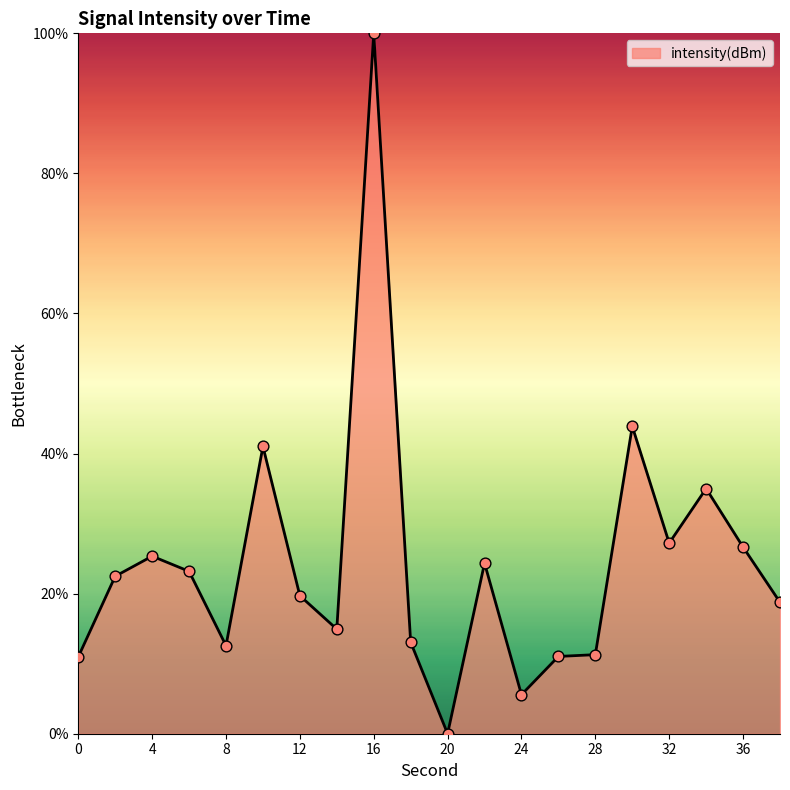

What is the difference between the maximum and minimum values?

100.0